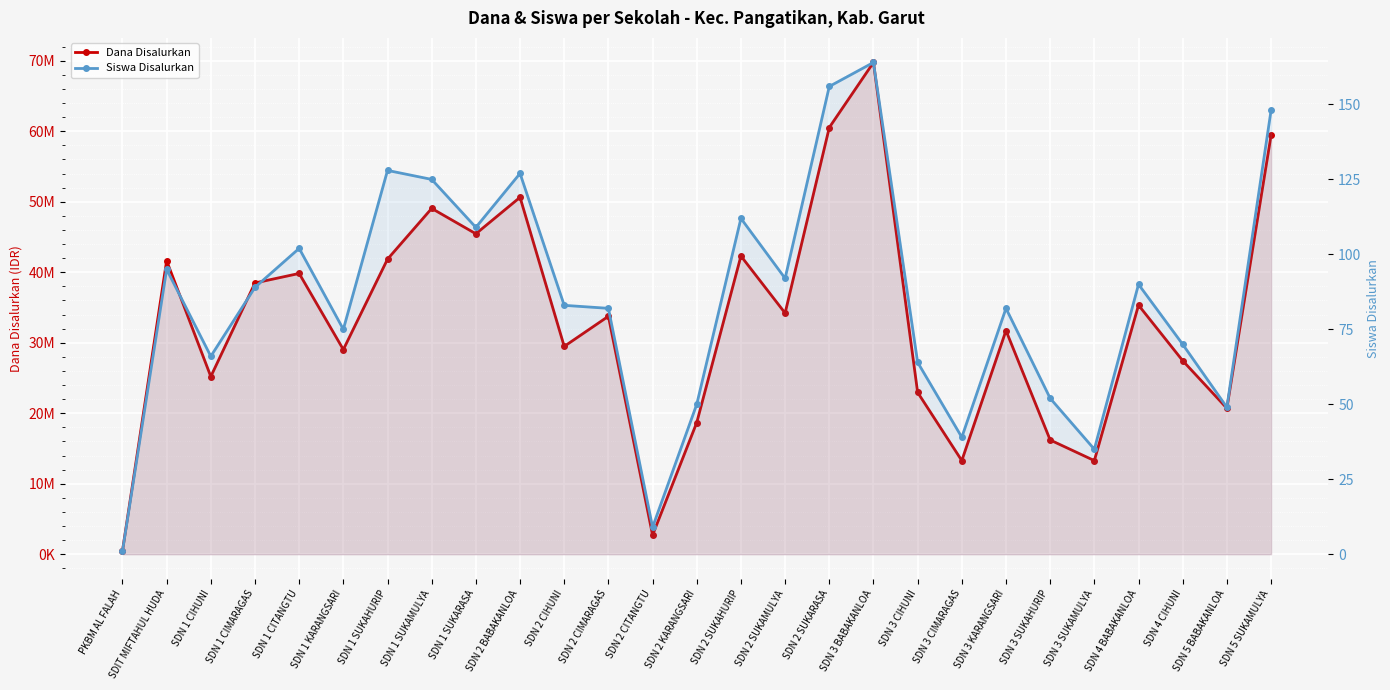

True or false: Siswa Disalurkan has a value of 35 at SDN 1 CIMARAGAS.

False